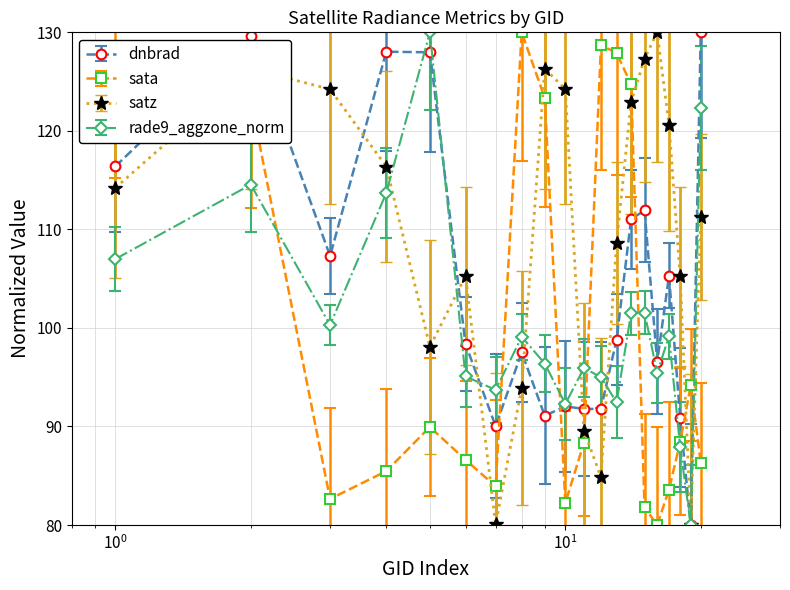

At how many categories does at least one series exceed 113?

15